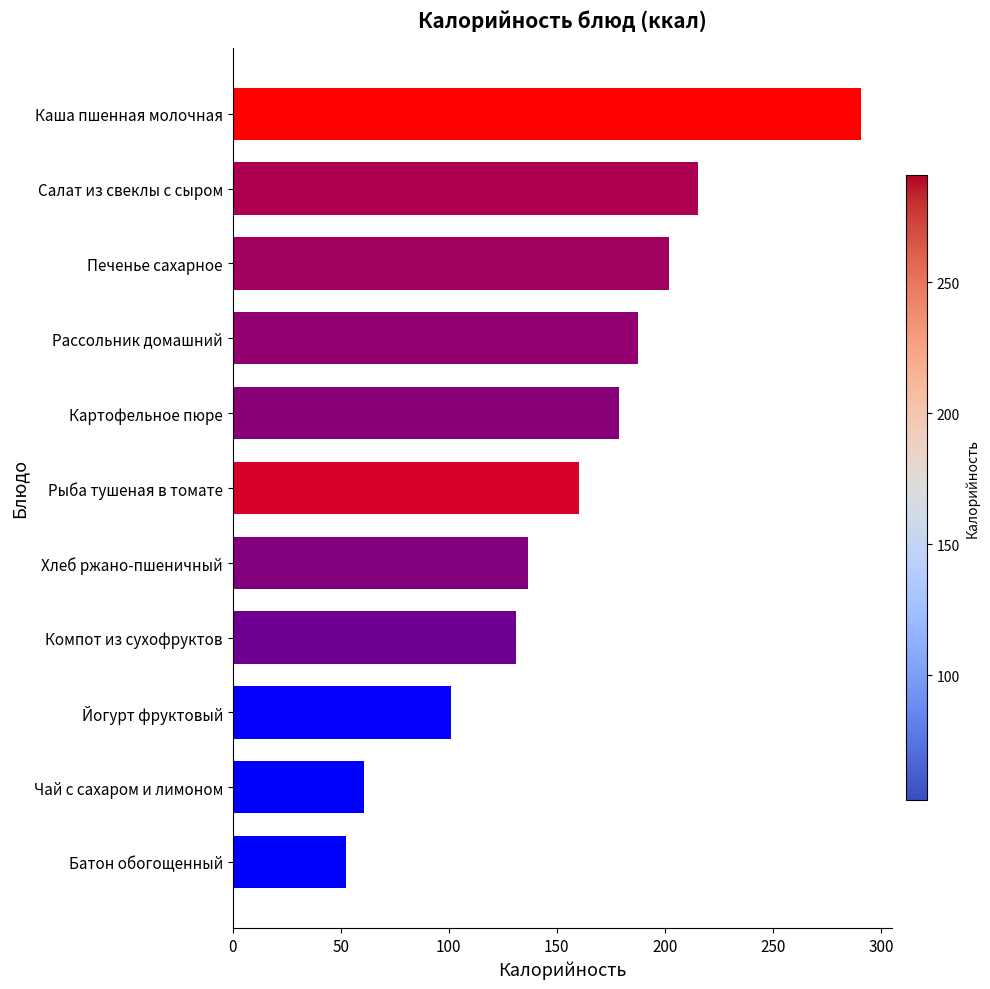

What is the difference between the second highest and minimum values?

163.0